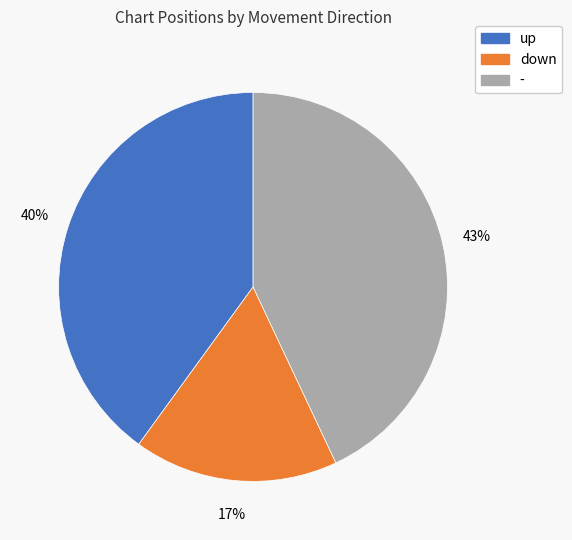

Count the number of slices in the pie.

3